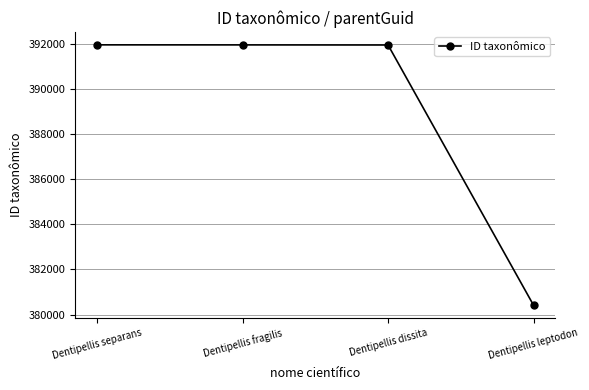

How many lines are shown in the chart?

1